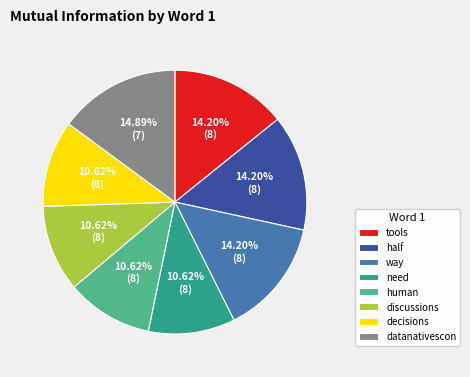

Is there any slice that represents more than half of the pie?

No